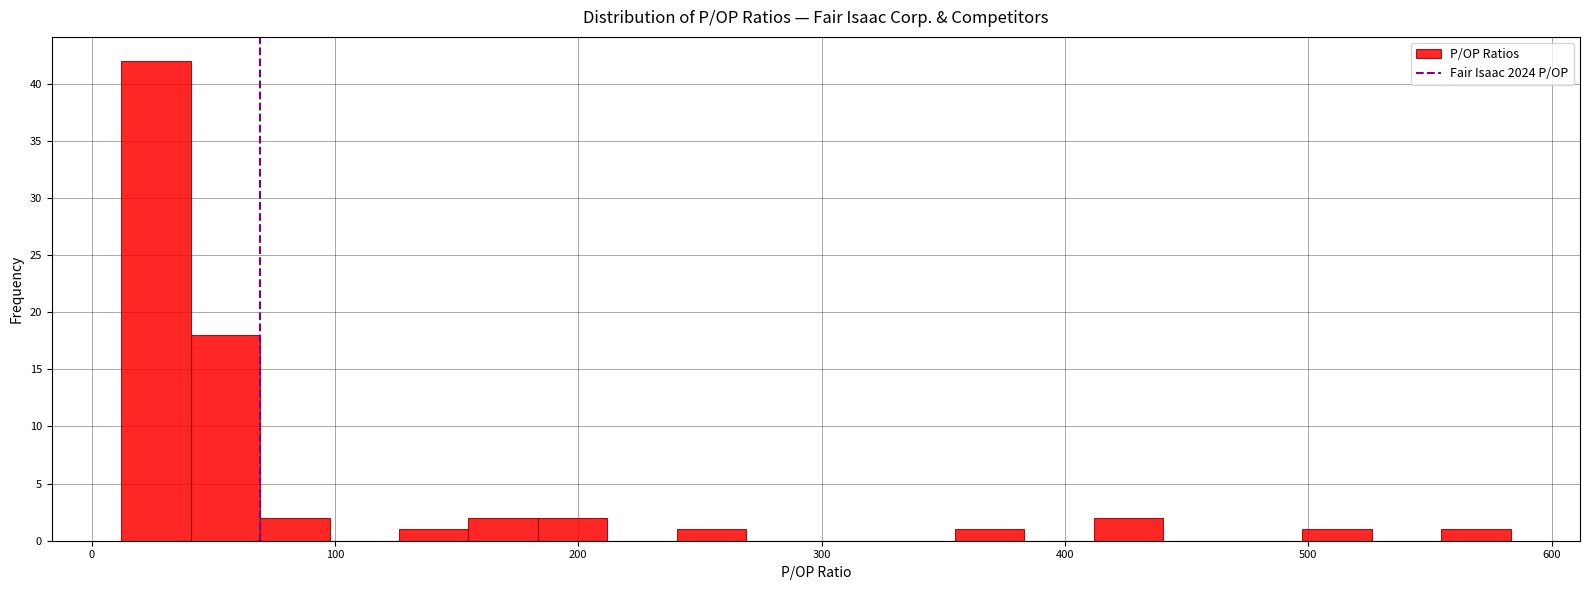

Around what value on the x-axis is the tallest bar? Give the approximate position of its centre, as read against the axis.

30